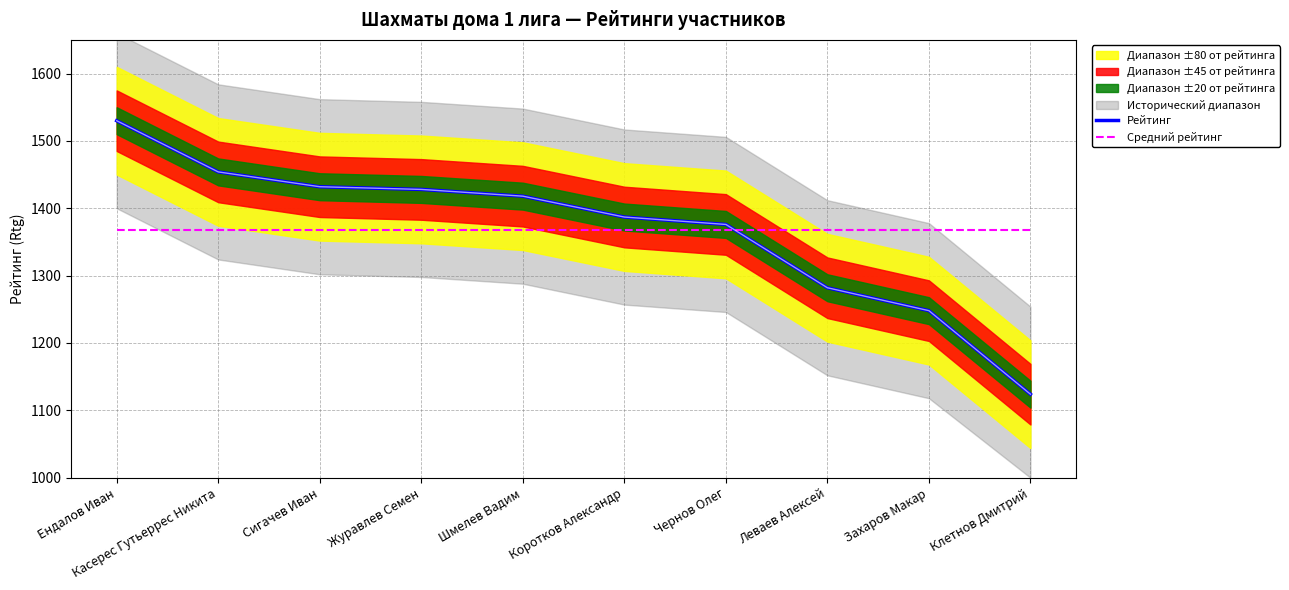

What is the maximum value for Средний рейтинг?

1367.9